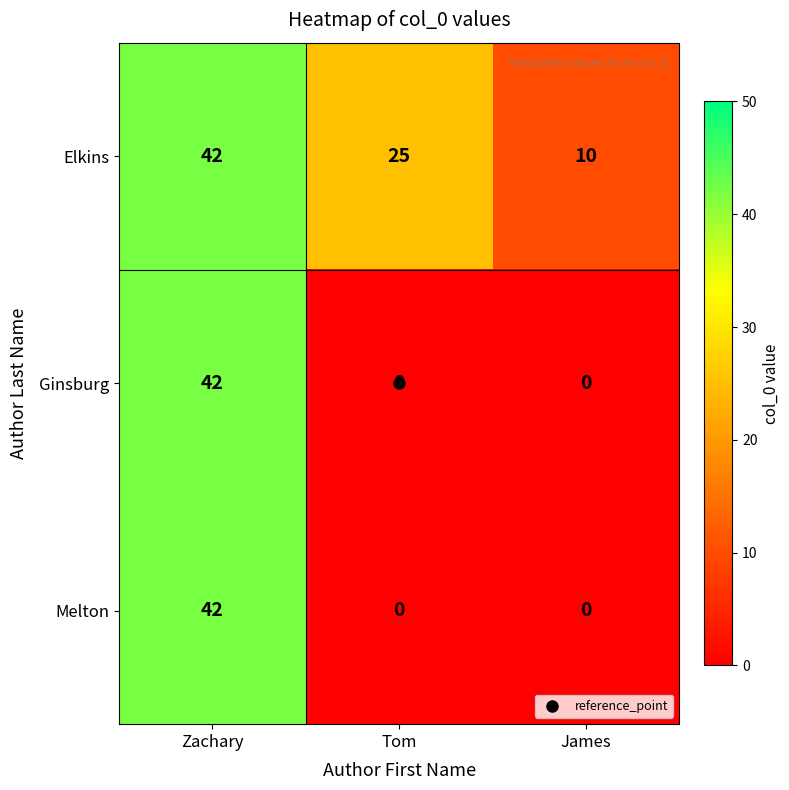

What is the spread (max minus min) of values at Tom?

25